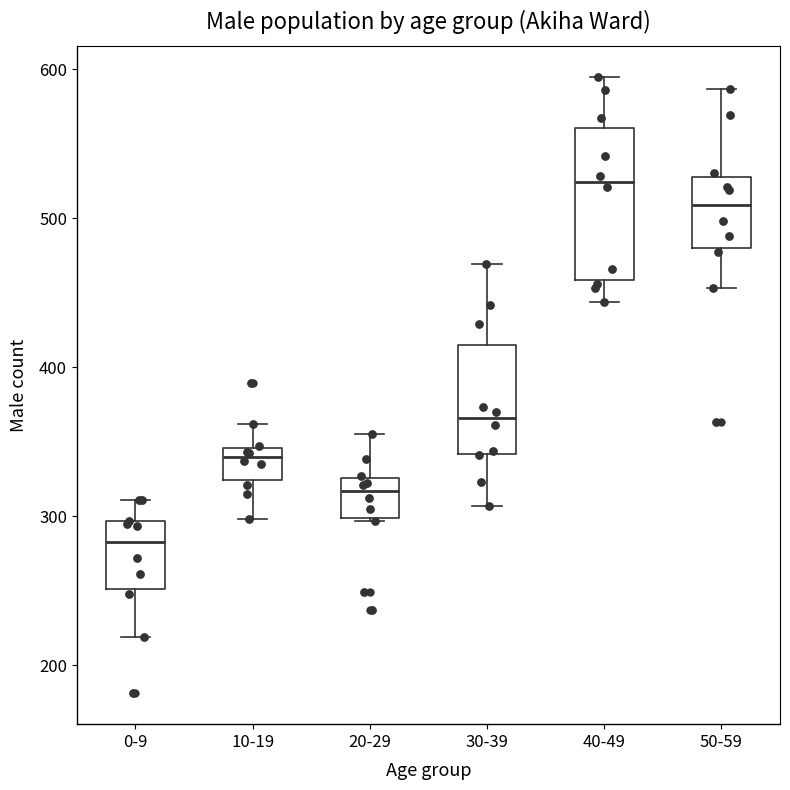

Comparing the boxes themselves (not the whiskers), which one is the tallest?

40-49